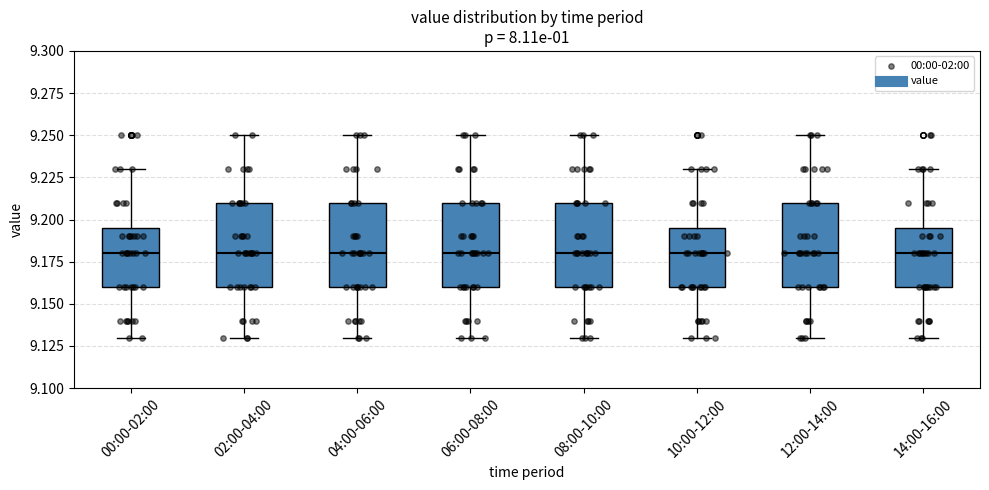

Reading left to right, read every box against the y-axis: the position of its median line, the range the box covers, and the ends of its whiskers. The values are not printed on the chart, so give them approximately, as read against the axis.

00:00-02:00: median 9.180, box 9.160 to 9.195, whiskers 9.130 to 9.230
02:00-04:00: median 9.180, box 9.160 to 9.210, whiskers 9.130 to 9.250
04:00-06:00: median 9.180, box 9.160 to 9.210, whiskers 9.130 to 9.250
06:00-08:00: median 9.180, box 9.160 to 9.210, whiskers 9.130 to 9.250
08:00-10:00: median 9.180, box 9.160 to 9.210, whiskers 9.130 to 9.250
10:00-12:00: median 9.180, box 9.160 to 9.195, whiskers 9.130 to 9.230
12:00-14:00: median 9.180, box 9.160 to 9.210, whiskers 9.130 to 9.250
14:00-16:00: median 9.180, box 9.160 to 9.195, whiskers 9.130 to 9.230